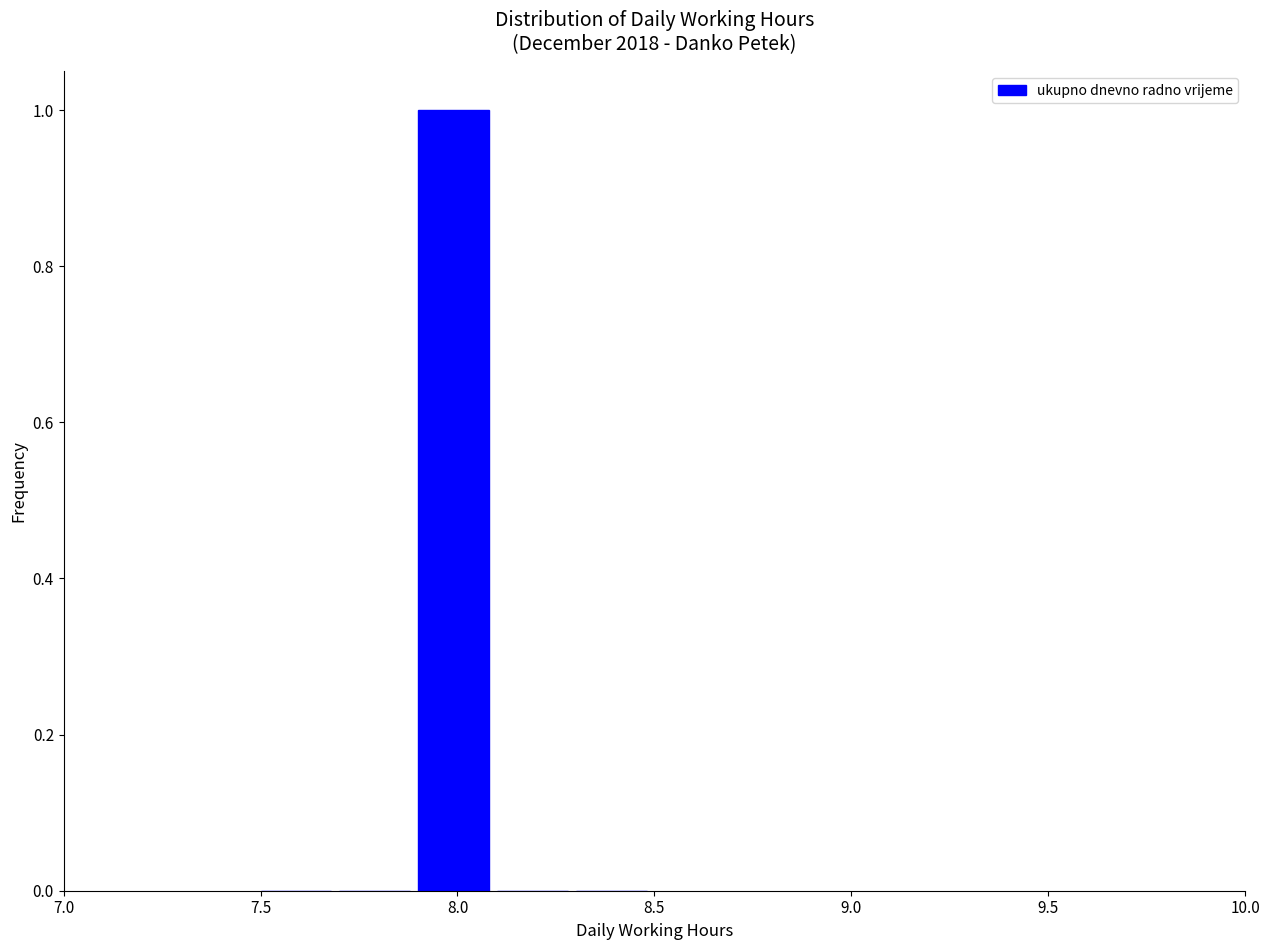

Reading left to right, transcribe this chart: for each bar, give the range it covers on the x-axis and its height. The values are not printed on the chart, so give them approximately, as read against the axis.

7.5 to 7.7: 0
7.7 to 7.9: 0
7.9 to 8.1: 1
8.1 to 8.3: 0
8.3 to 8.5: 0